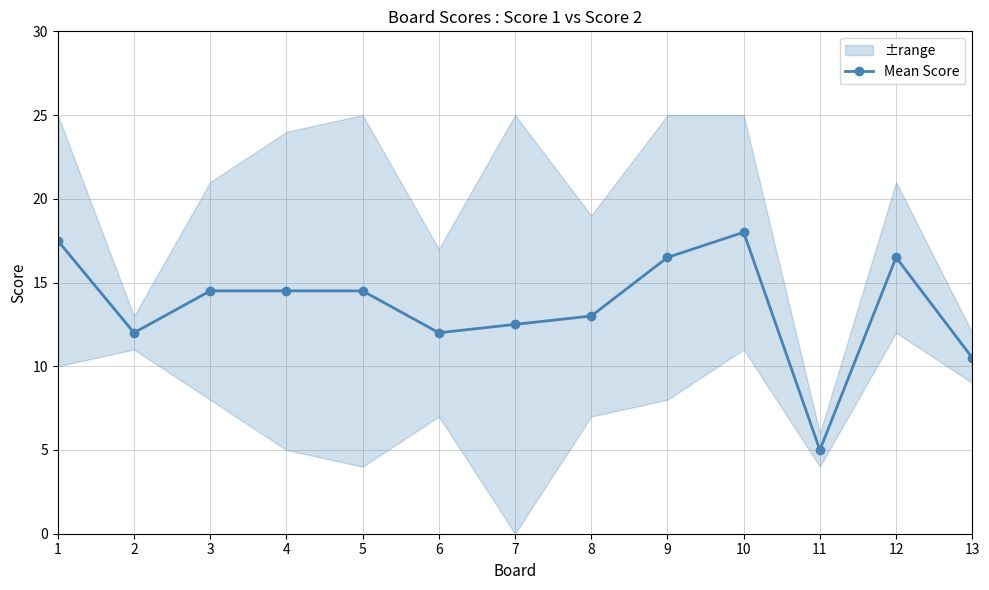

Where is the data nearest to the value 11?

13